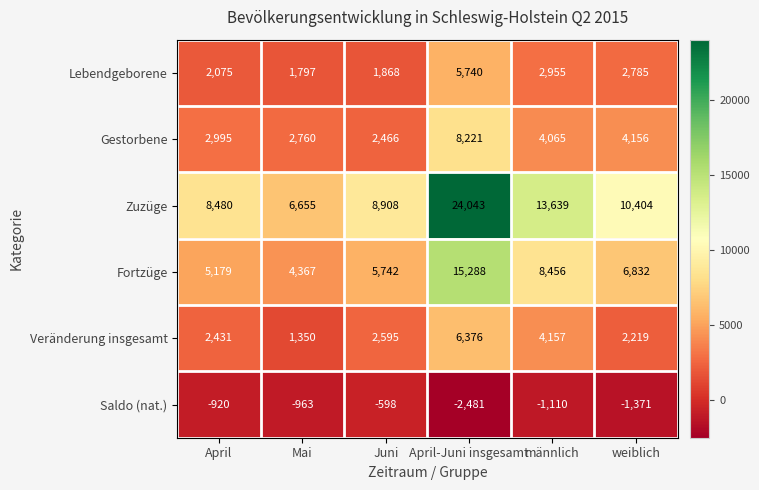

The Veränderung insgesamt series shows 4157 at männlich. True or false?

True